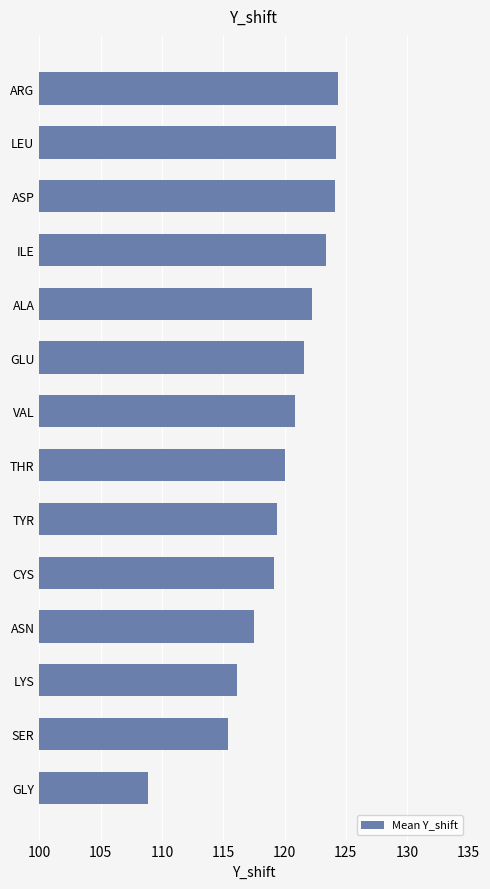

Approximately how many times larger is the value at GLY compared to ASP?

0.9